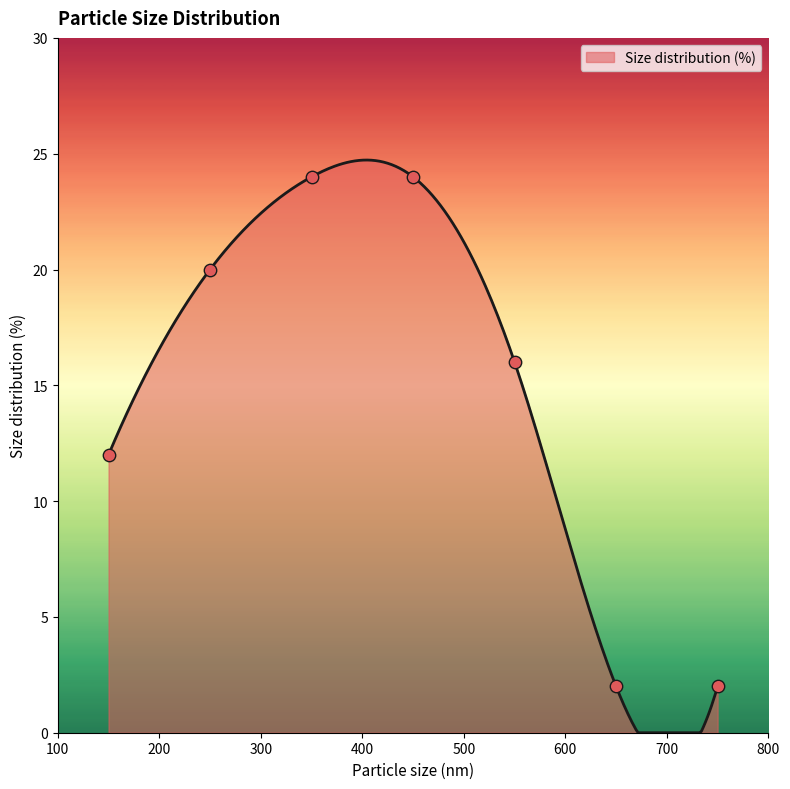

What is the change in value from 250 to 650?

-18